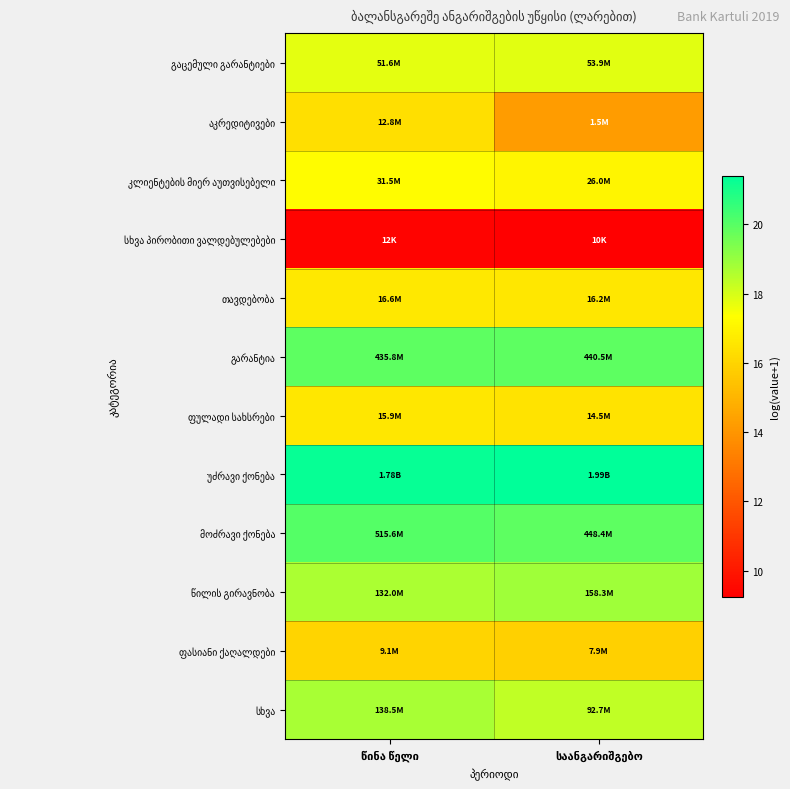

True or false: ფულადი სახსრები has a value of 26.8 at საანგარიშგებო.

False